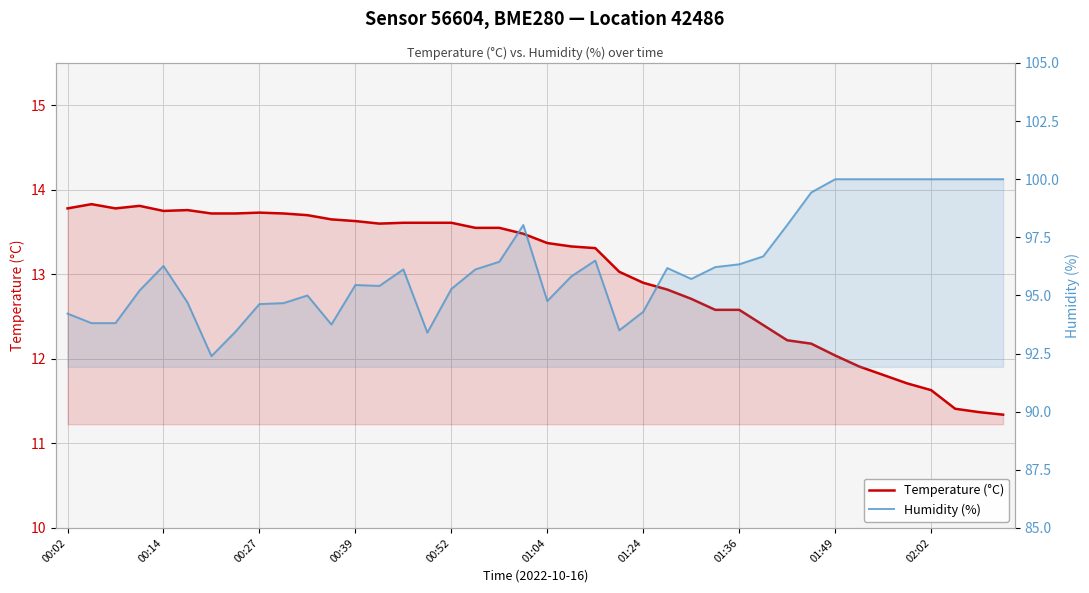

The Humidity (%) series shows 139.9 at 02:02. True or false?

False